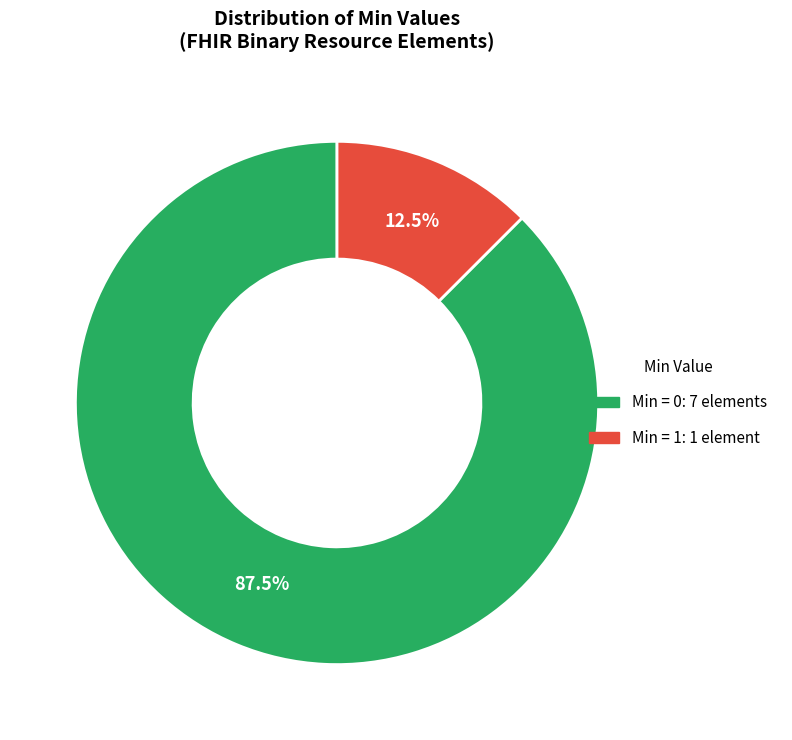

Is there any slice that represents more than half of the pie?

Yes